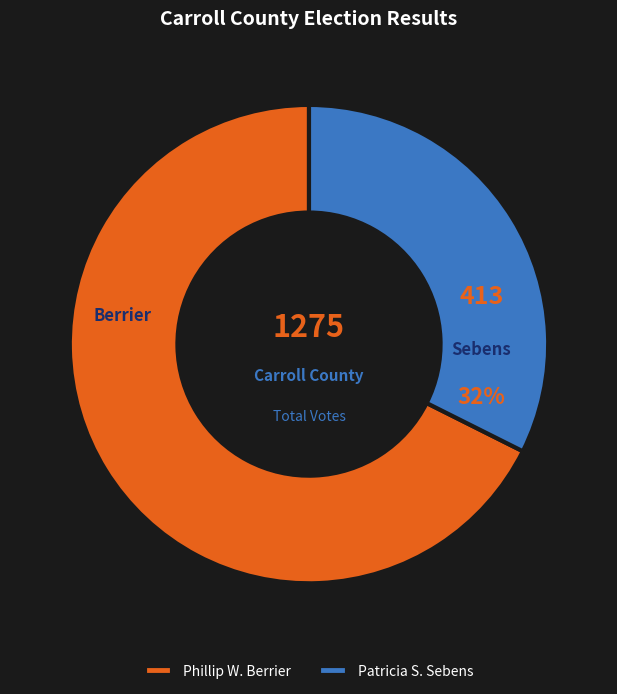

What percentage is the Phillip W. Berrier slice, to the nearest percent?

68%